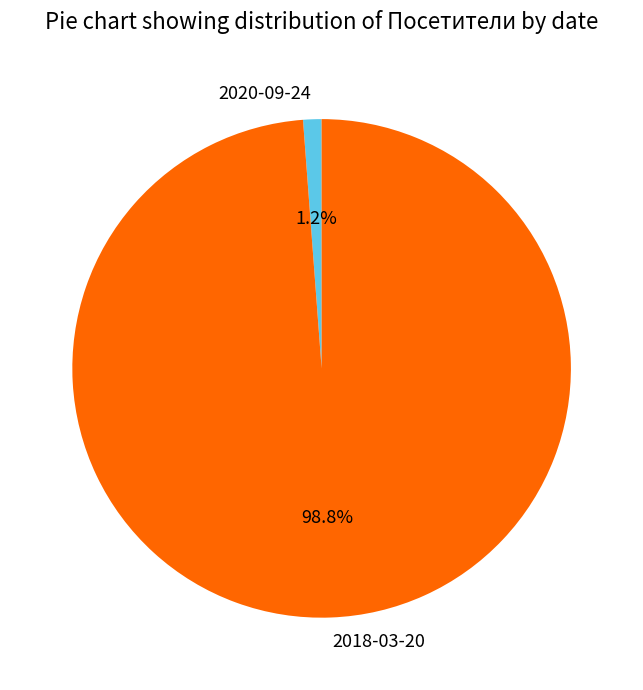

Which has a higher value, 2018-03-20 or 2020-09-24?

2018-03-20